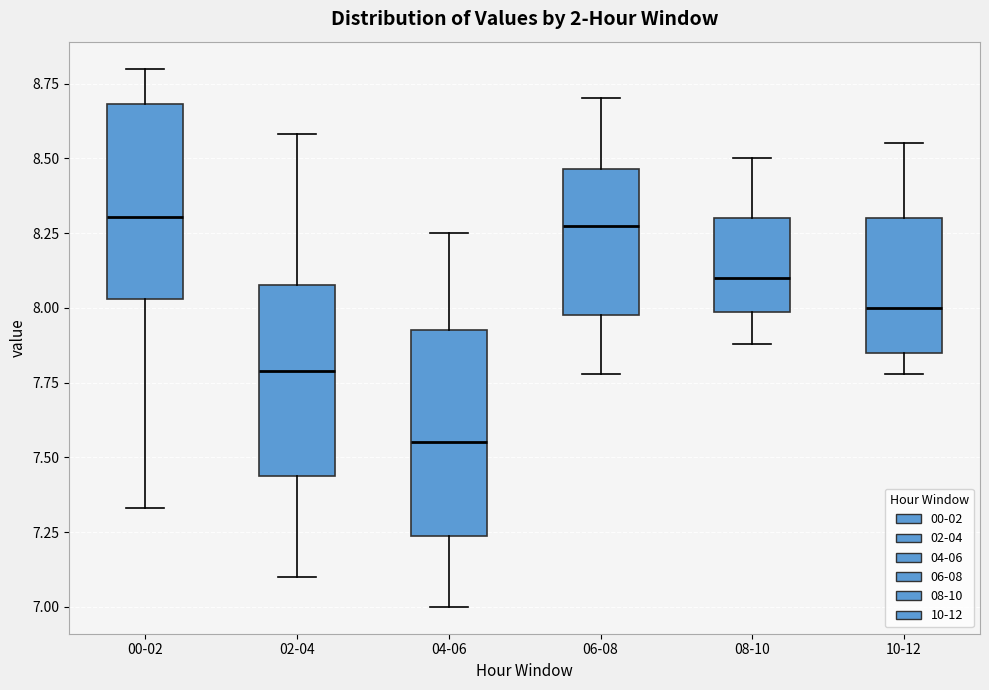

Reading left to right, read every box against the y-axis: the position of its median line, the range the box covers, and the ends of its whiskers. The values are not printed on the chart, so give them approximately, as read against the axis.

00-02: median 8.30, box 8.05 to 8.70, whiskers 7.35 to 8.80
02-04: median 7.80, box 7.45 to 8.10, whiskers 7.10 to 8.60
04-06: median 7.55, box 7.25 to 7.95, whiskers 7.00 to 8.25
06-08: median 8.30, box 8.00 to 8.45, whiskers 7.80 to 8.70
08-10: median 8.10, box 8.00 to 8.30, whiskers 7.90 to 8.50
10-12: median 8.00, box 7.85 to 8.30, whiskers 7.80 to 8.55